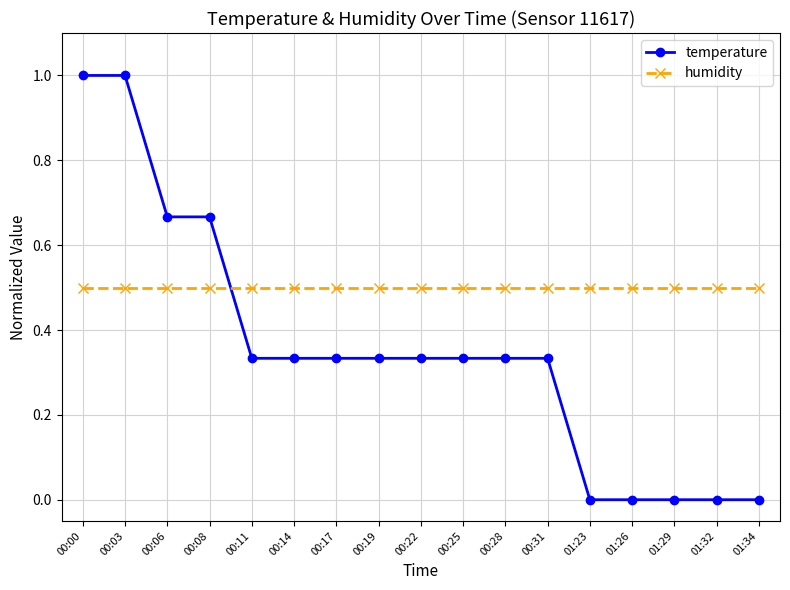

How many times do temperature and humidity cross each other?

1